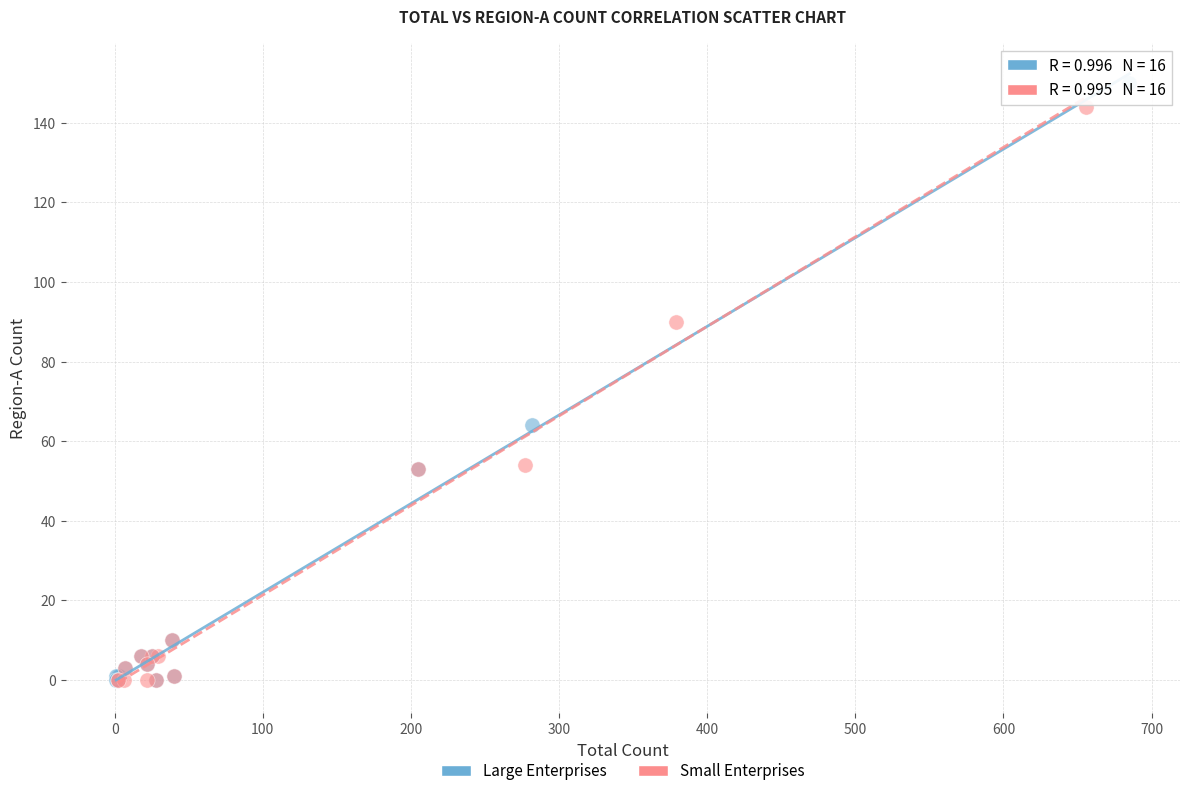

What are all the series names shown in the legend?

Large Enterprises, Small Enterprises